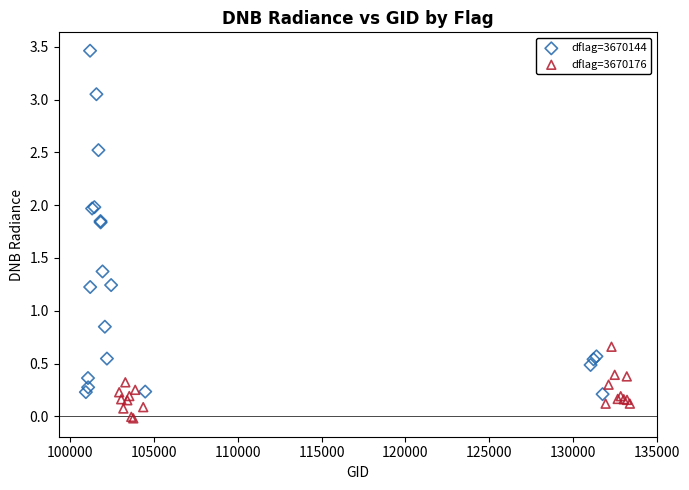

Which series reaches the maximum Y coordinate?

dflag=3670144